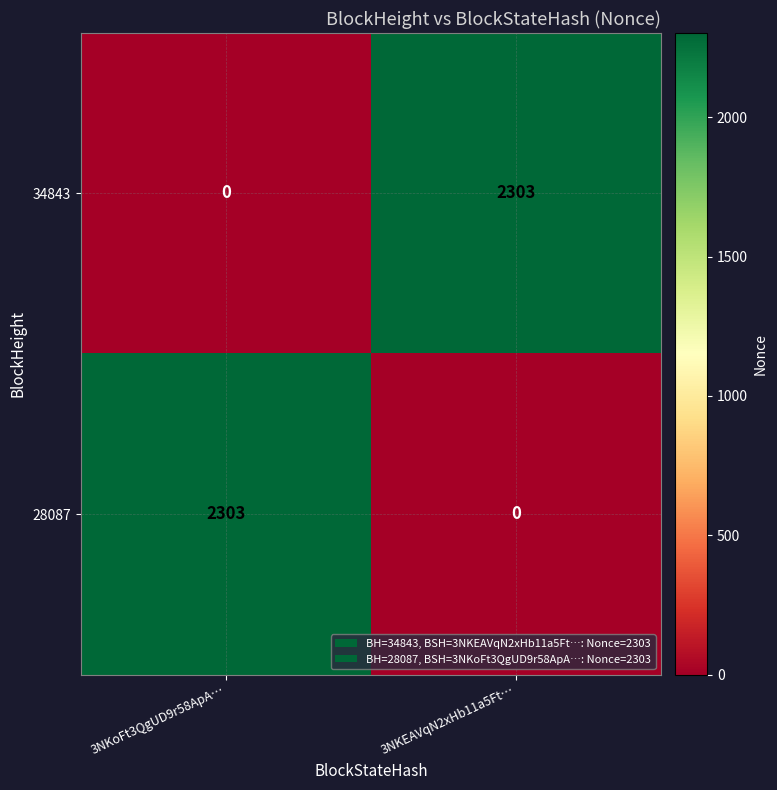

At which label is 28087 closest to 1151?

3NKEAVqN2xHb11a5Ft…